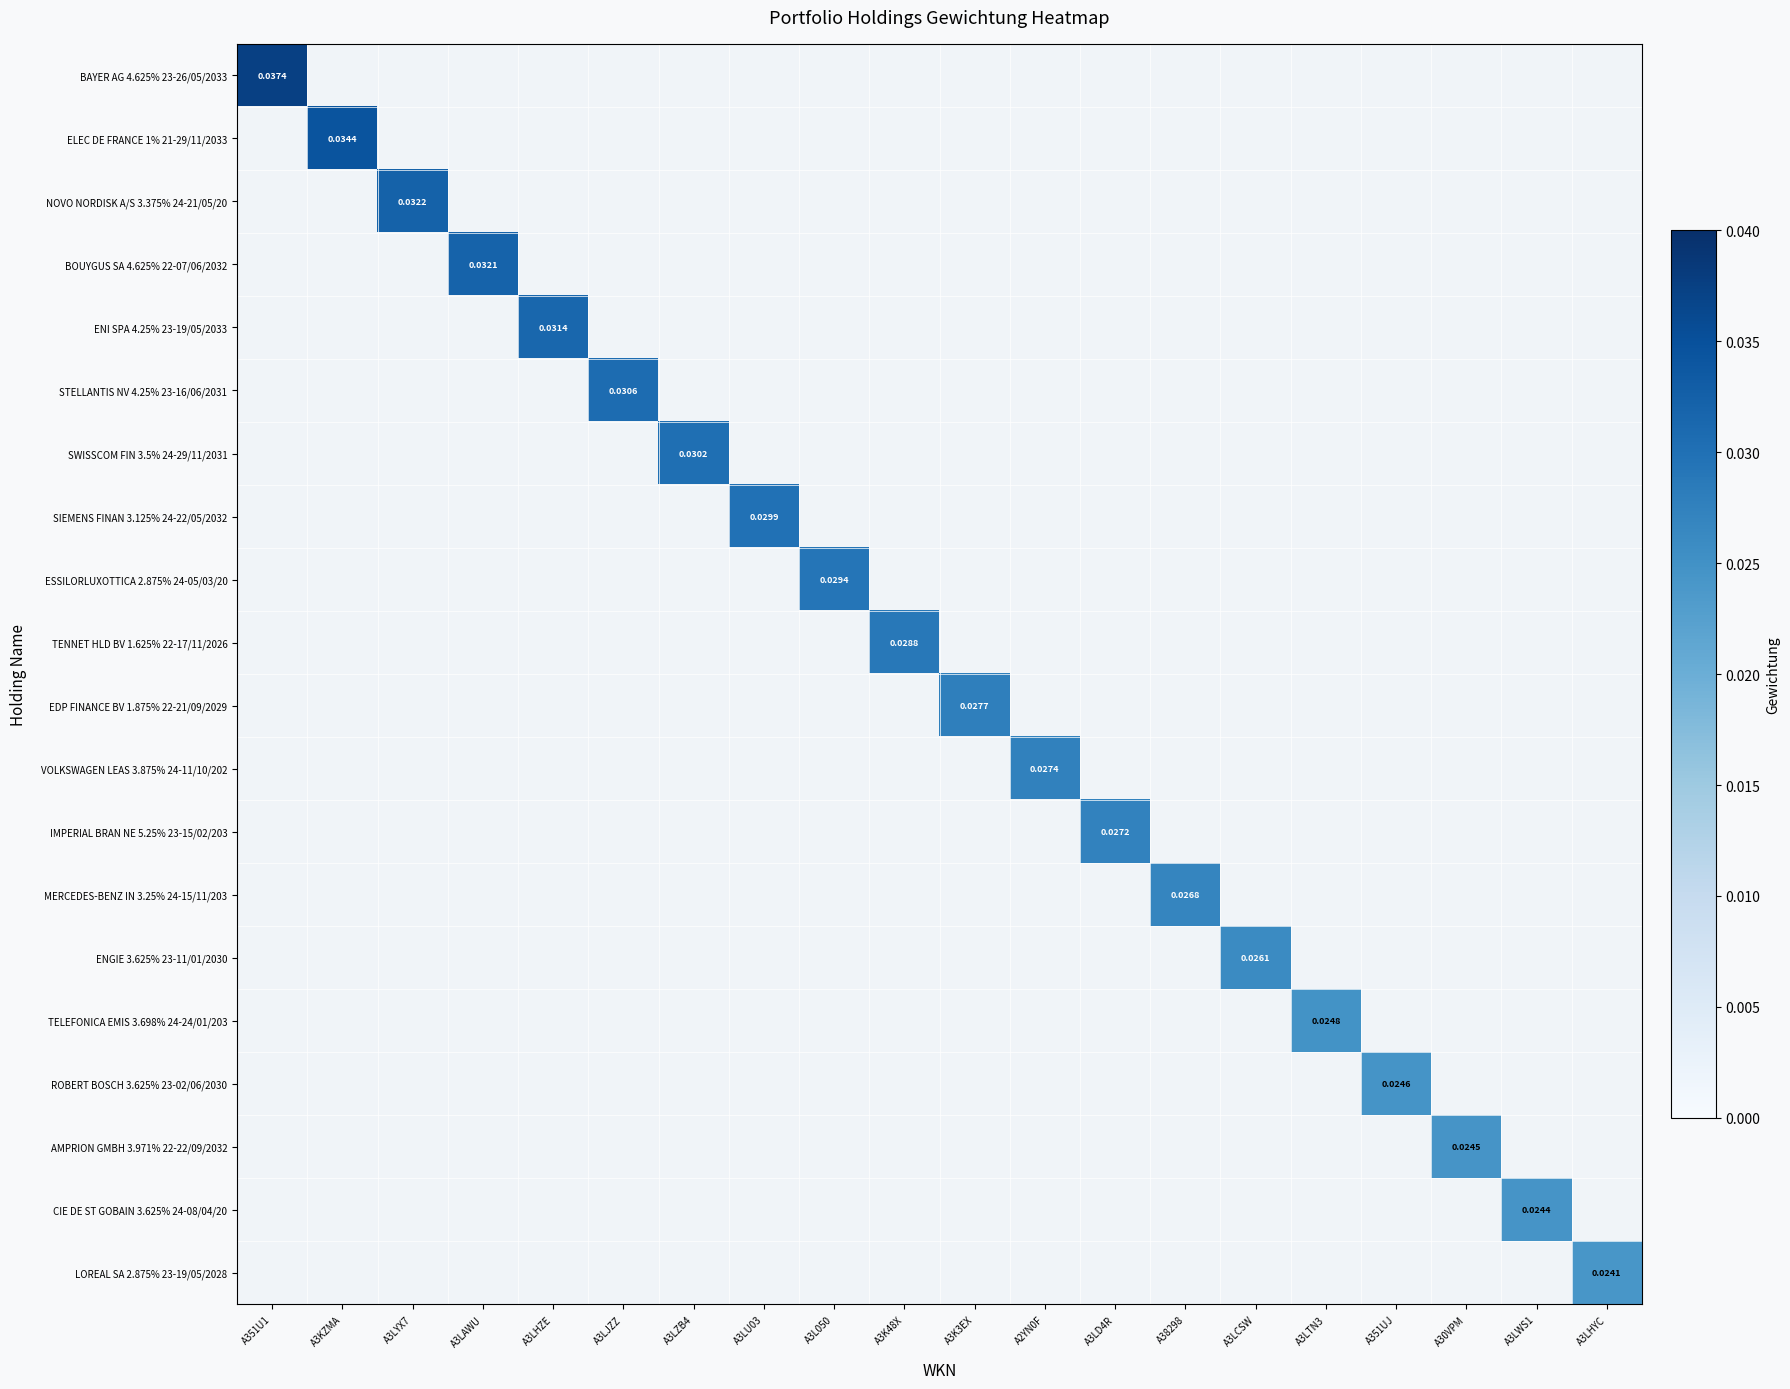

Count the number of categories in the chart.

20